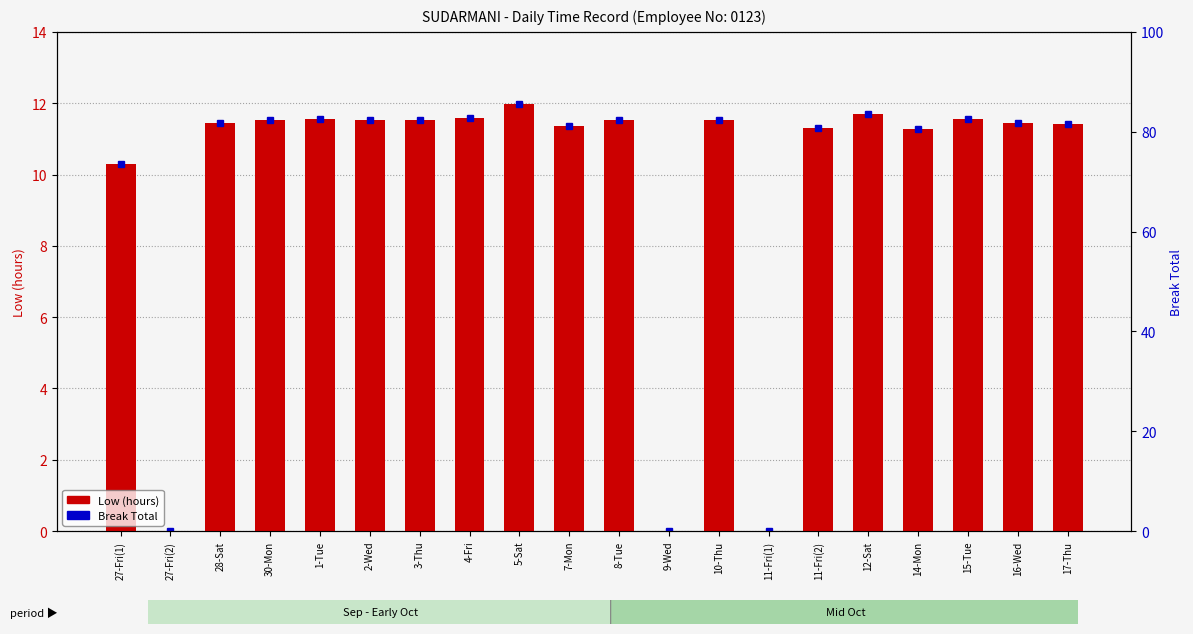

What is the difference between the highest and lowest values at 4-Fri?

11.6